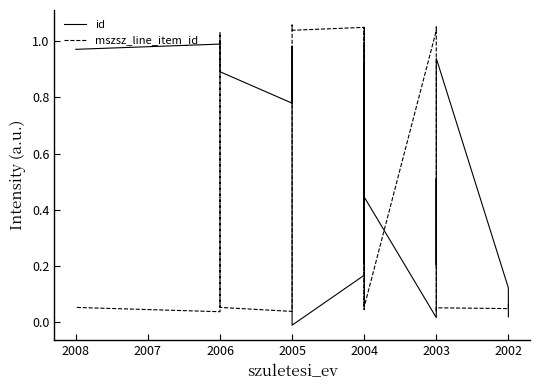

What is the difference between the highest and lowest values at 2003?

0.9